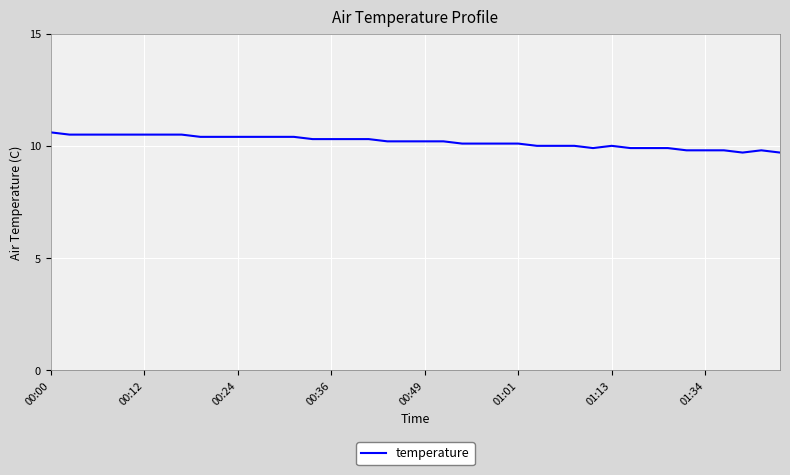

True or false: the data has more than 0 interior local peaks.

True